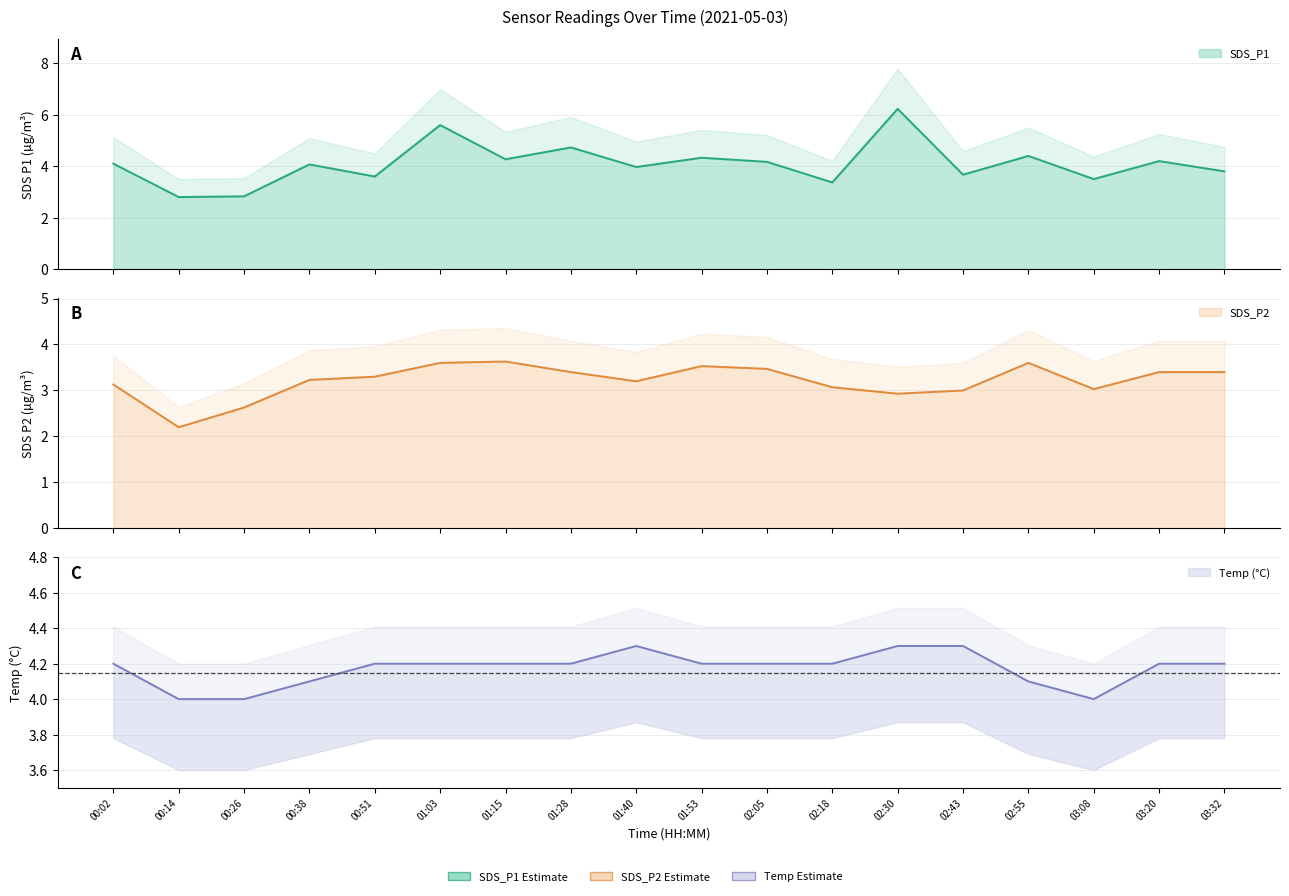

Reading left to right, transcribe all the data shown in this chart.

SDS_P1: 00:02=4.1	00:14=2.8	00:26=2.8	00:38=4.1	00:51=3.6	01:03=5.6	01:15=4.3	01:28=4.7	01:40=4.0	01:53=4.3	02:05=4.2	02:18=3.4	02:30=6.2	02:43=3.7	02:55=4.4	03:08=3.5	03:20=4.2	03:32=3.8
SDS_P2: 00:02=3.1	00:14=2.2	00:26=2.6	00:38=3.2	00:51=3.3	01:03=3.6	01:15=3.6	01:28=3.4	01:40=3.2	01:53=3.5	02:05=3.5	02:18=3.1	02:30=2.9	02:43=3.0	02:55=3.6	03:08=3.0	03:20=3.4	03:32=3.4
Temp: 00:02=4.2	00:14=4.0	00:26=4.0	00:38=4.1	00:51=4.2	01:03=4.2	01:15=4.2	01:28=4.2	01:40=4.3	01:53=4.2	02:05=4.2	02:18=4.2	02:30=4.3	02:43=4.3	02:55=4.1	03:08=4.0	03:20=4.2	03:32=4.2